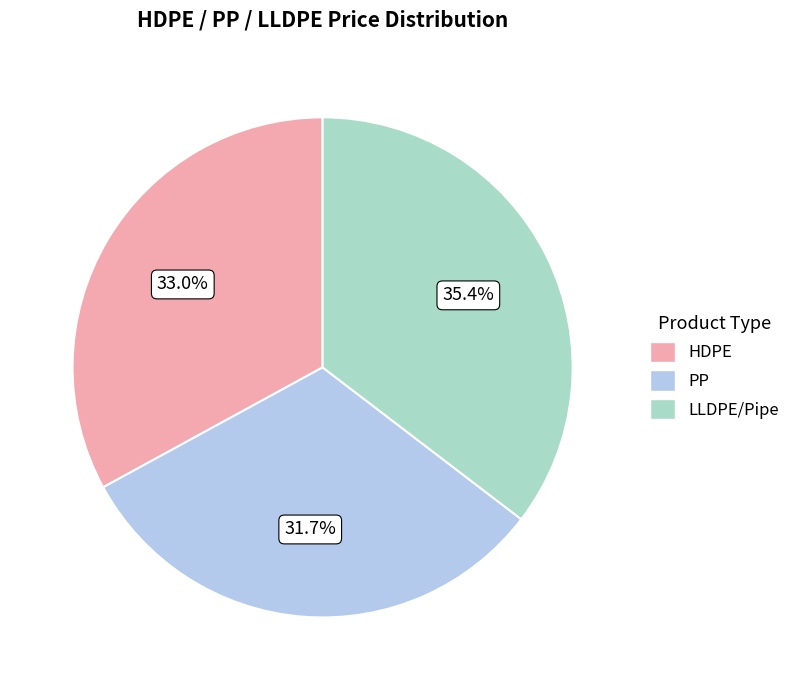

Which slice is the smallest?

PP